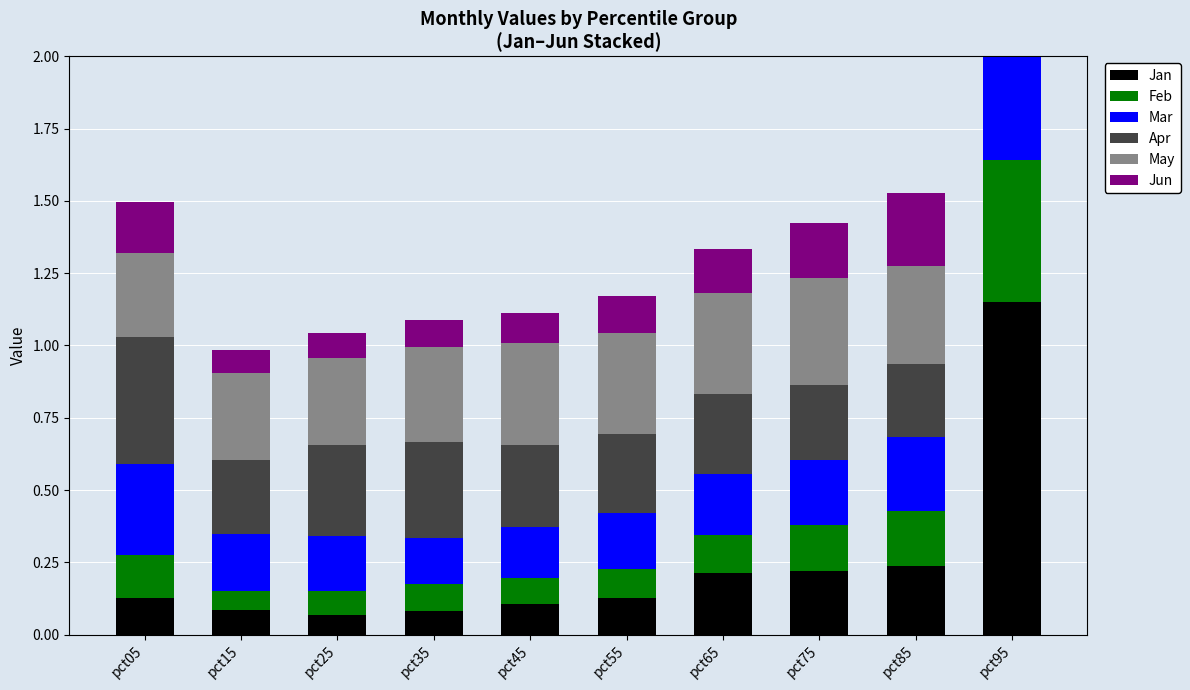

What is the spread (max minus min) of values at pct85?

0.1